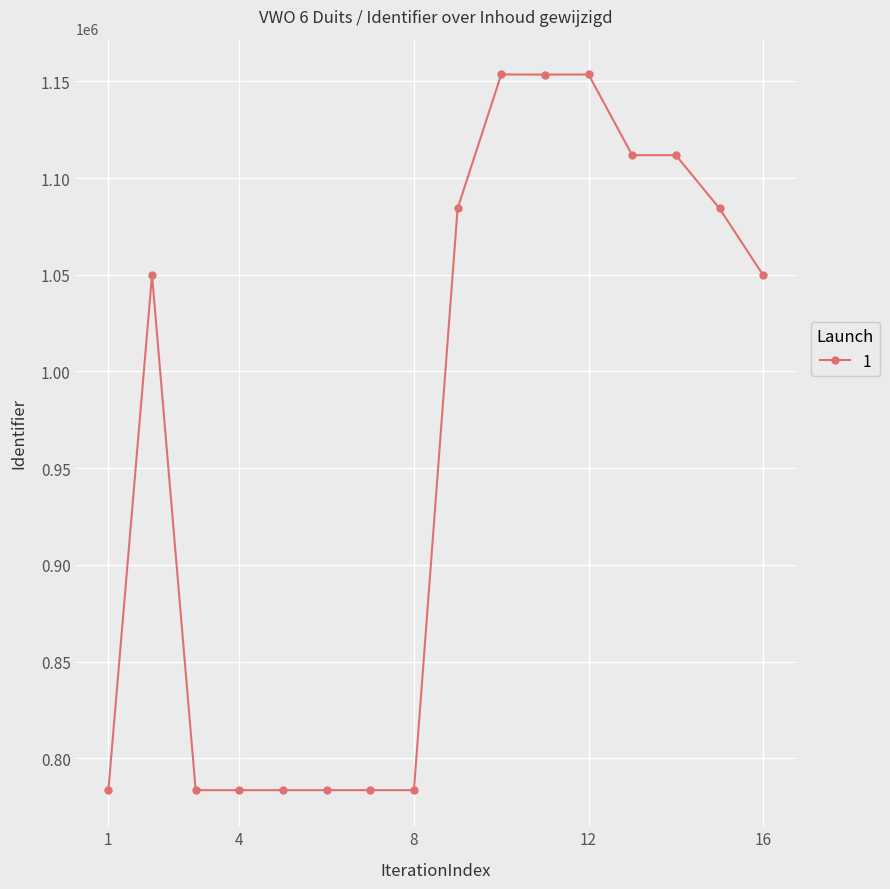

What is the sum of all values?

15436771